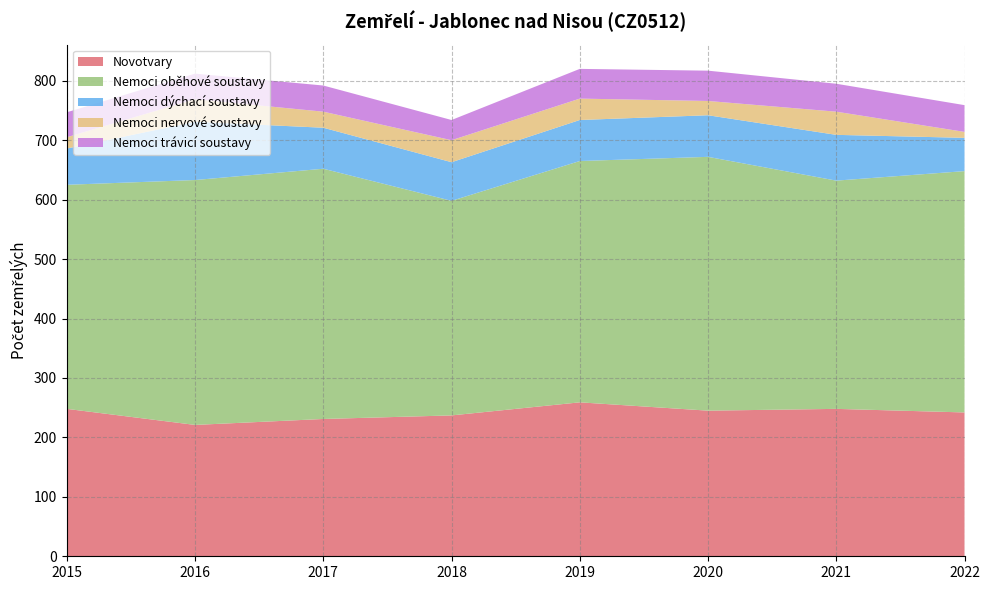

Reading left to right, list all the values displayed in this chart.

Novotvary: 2015=248	2016=221	2017=231	2018=237	2019=259	2020=245	2021=248	2022=242
Nemoci oběhové soustavy: 2015=377	2016=412	2017=421	2018=361	2019=406	2020=427	2021=384	2022=406
Nemoci dýchací soustavy: 2015=61	2016=98	2017=69	2018=65	2019=69	2020=70	2021=77	2022=56
Nemoci nervové soustavy: 2015=19	2016=38	2017=27	2018=37	2019=36	2020=24	2021=39	2022=10
Nemoci trávicí soustavy: 2015=42	2016=43	2017=44	2018=34	2019=50	2020=51	2021=47	2022=45